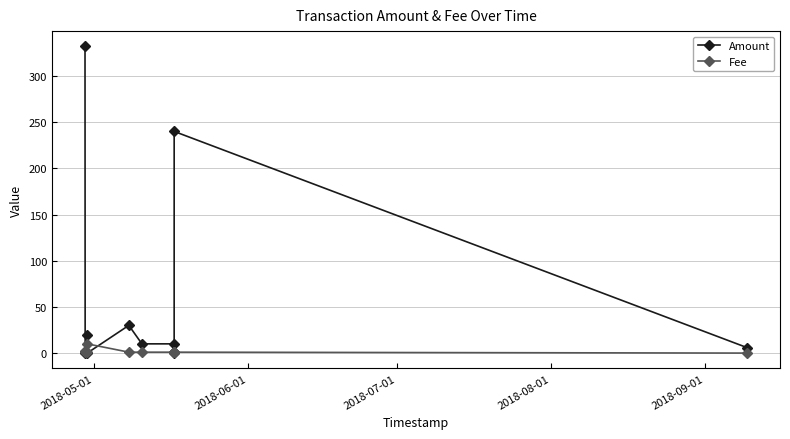

What is the maximum value for Amount?

332.0